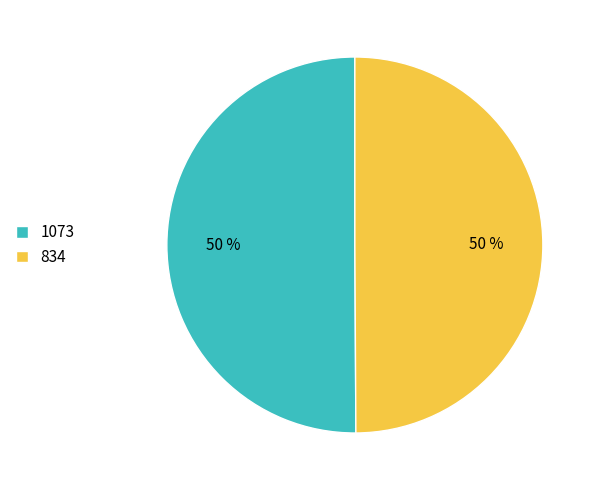

What is the ratio of the value at 1073 to the value at 834?

1.0